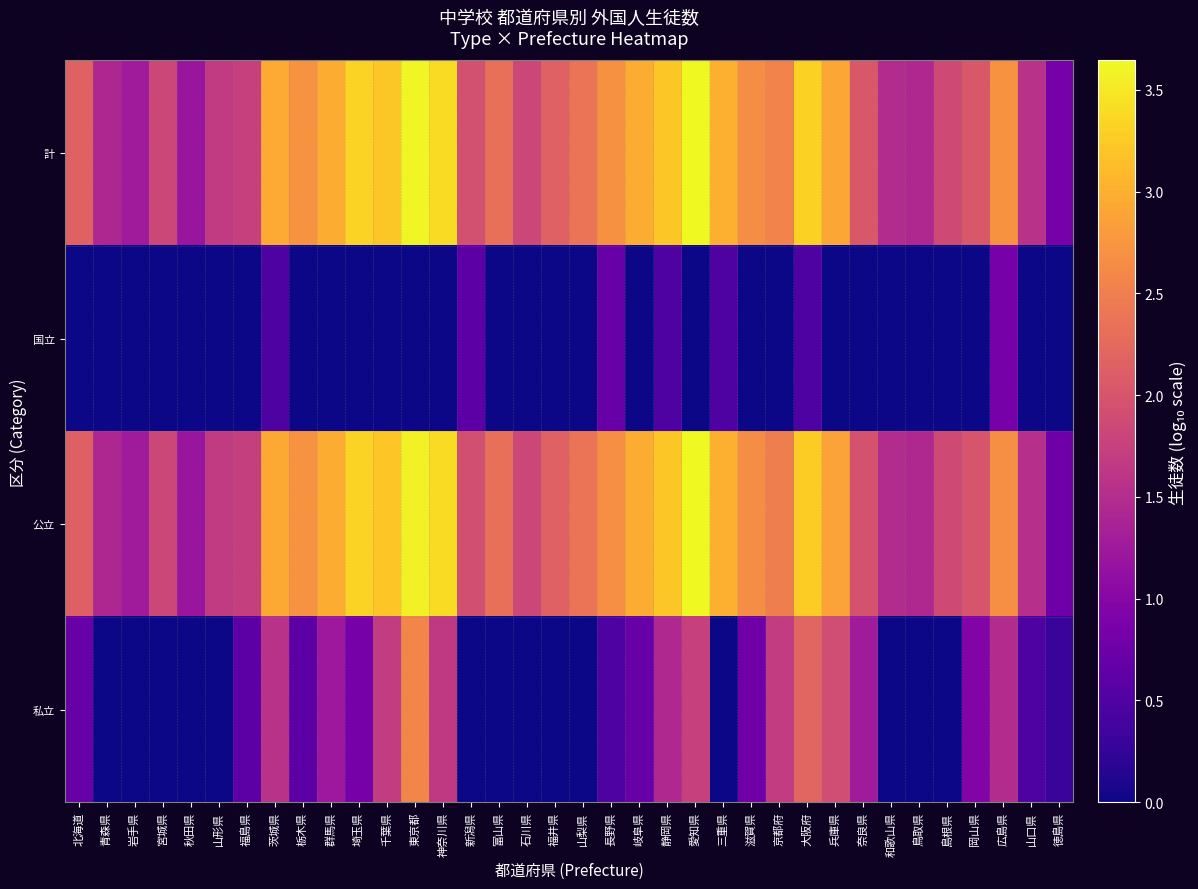

At which category is the sum across all series the highest?

東京都